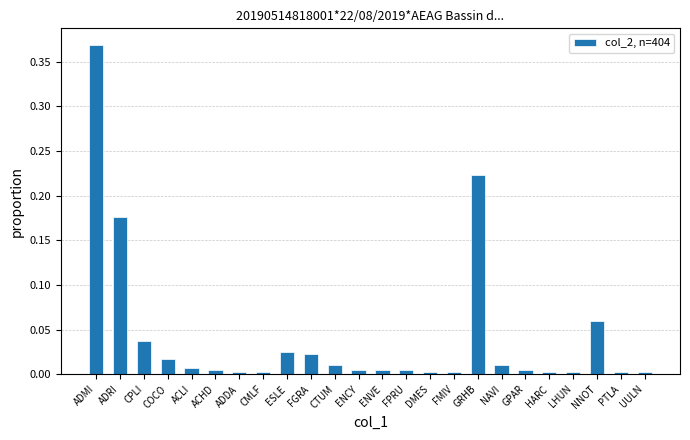

Between ADRI and GPAR, which is larger?

ADRI